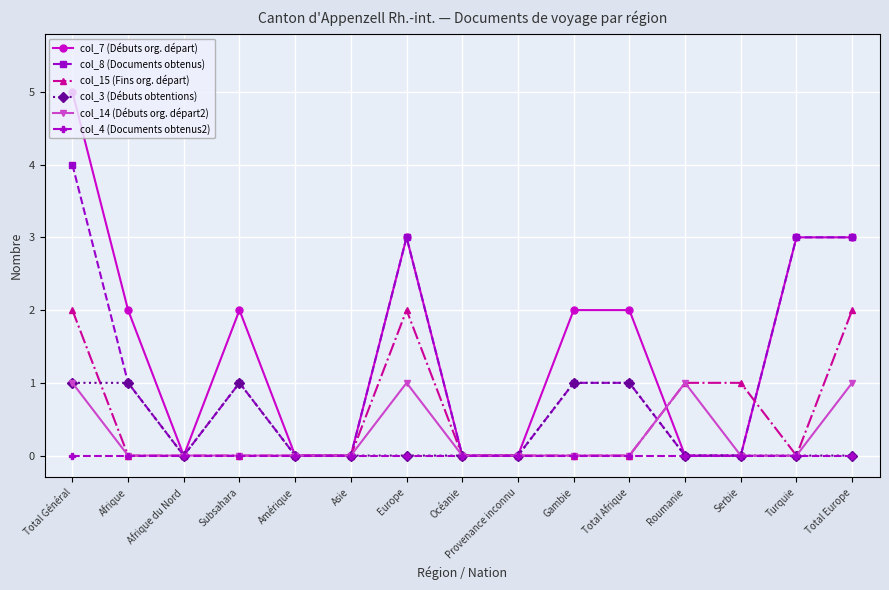

What is the maximum value for col_7 (Débuts org. départ)?

5